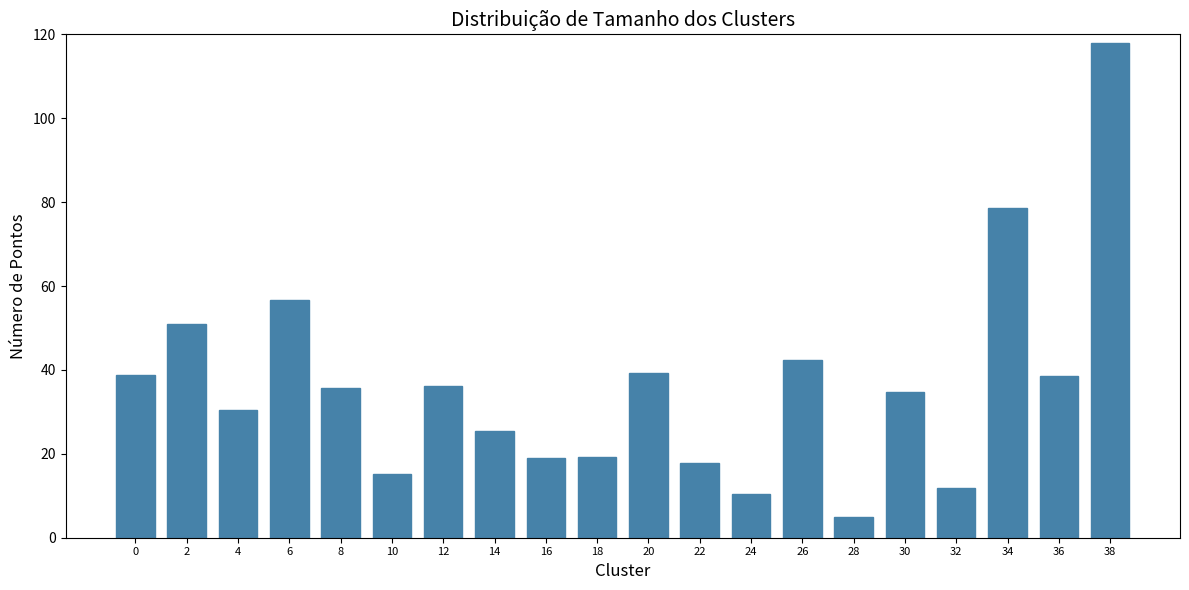

What is the average value?

36.2